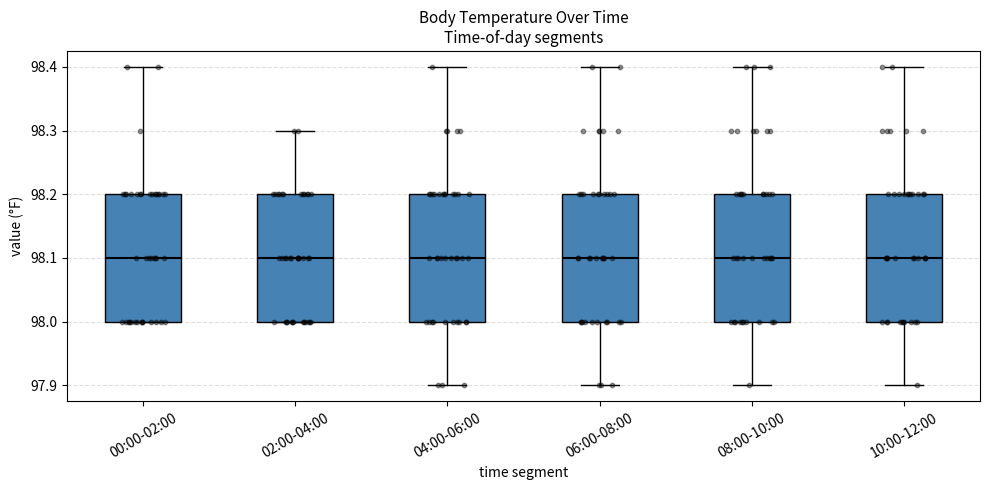

Reading left to right, transcribe this box plot: for each box, give where its median line is, the range the box spans, and where its two whiskers end, as read against the y-axis. The values are not printed on the chart, so give them approximately, as read against the axis.

00:00-02:00: median 98.1, box 98.0 to 98.2, whiskers 98.0 to 98.4
02:00-04:00: median 98.1, box 98.0 to 98.2, whiskers 98.0 to 98.3
04:00-06:00: median 98.1, box 98.0 to 98.2, whiskers 97.9 to 98.4
06:00-08:00: median 98.1, box 98.0 to 98.2, whiskers 97.9 to 98.4
08:00-10:00: median 98.1, box 98.0 to 98.2, whiskers 97.9 to 98.4
10:00-12:00: median 98.1, box 98.0 to 98.2, whiskers 97.9 to 98.4